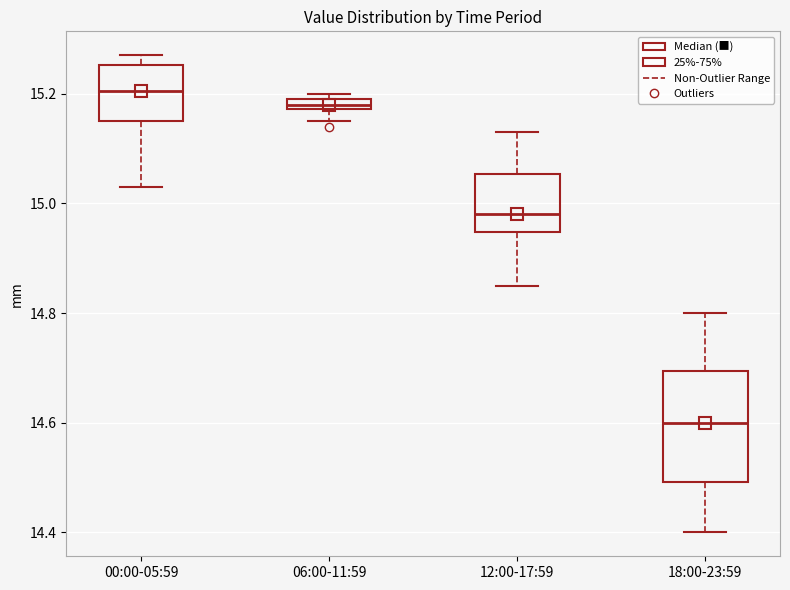

Which box has the lowest median line?

18:00-23:59